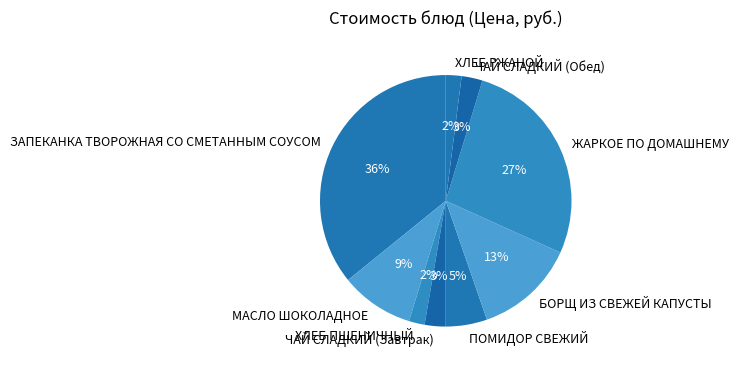

The ХЛЕБ ПШЕНИЧНЫЙ slice represents 2% of the pie. True or false?

True